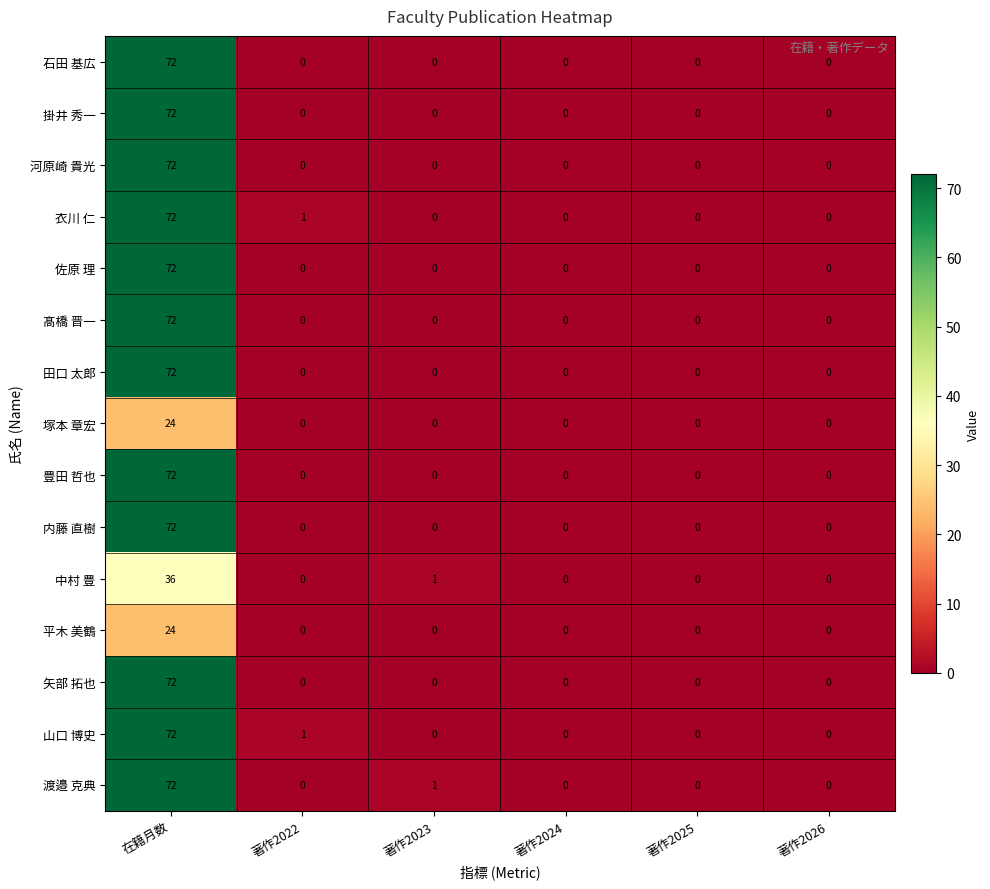

How many categories are shown in the chart?

6